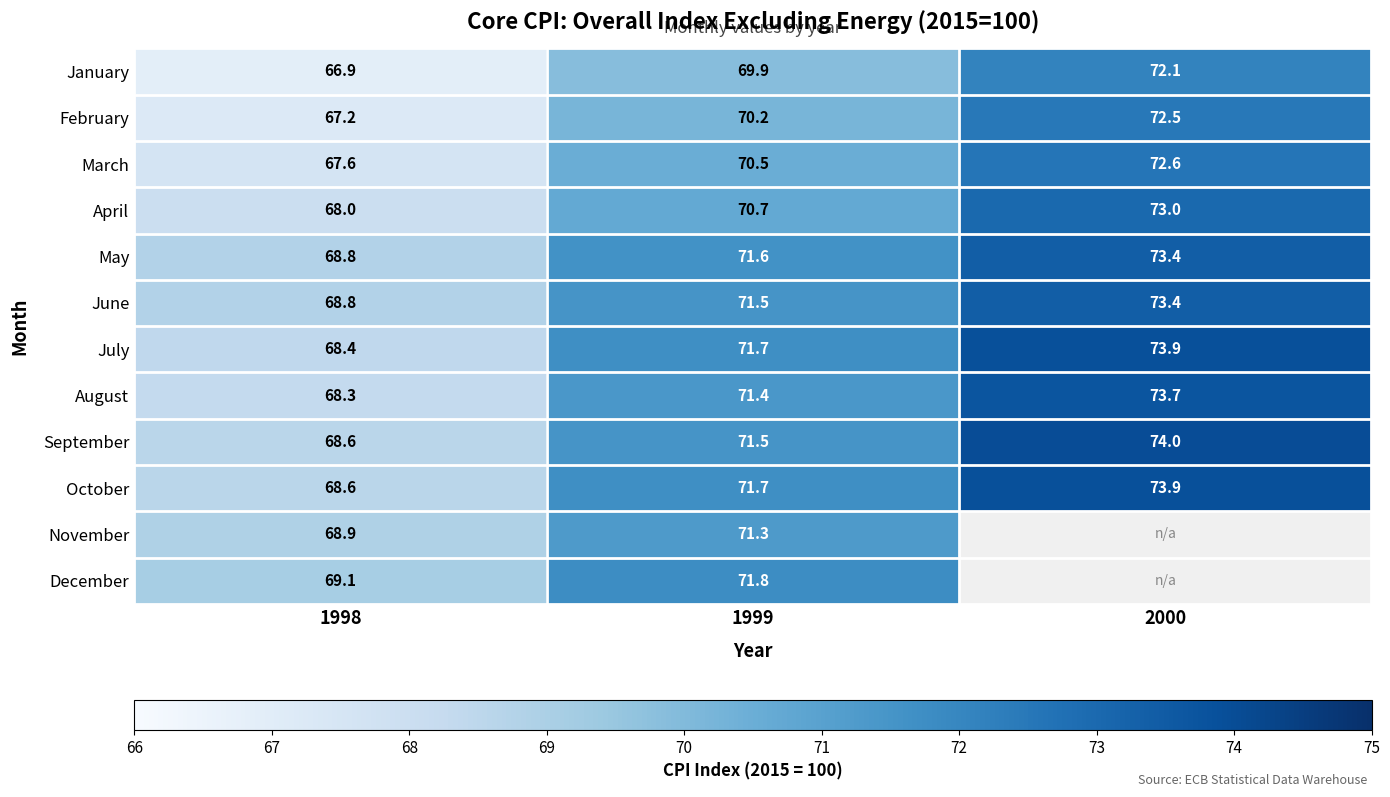

At how many categories does at least one series exceed 10?

3